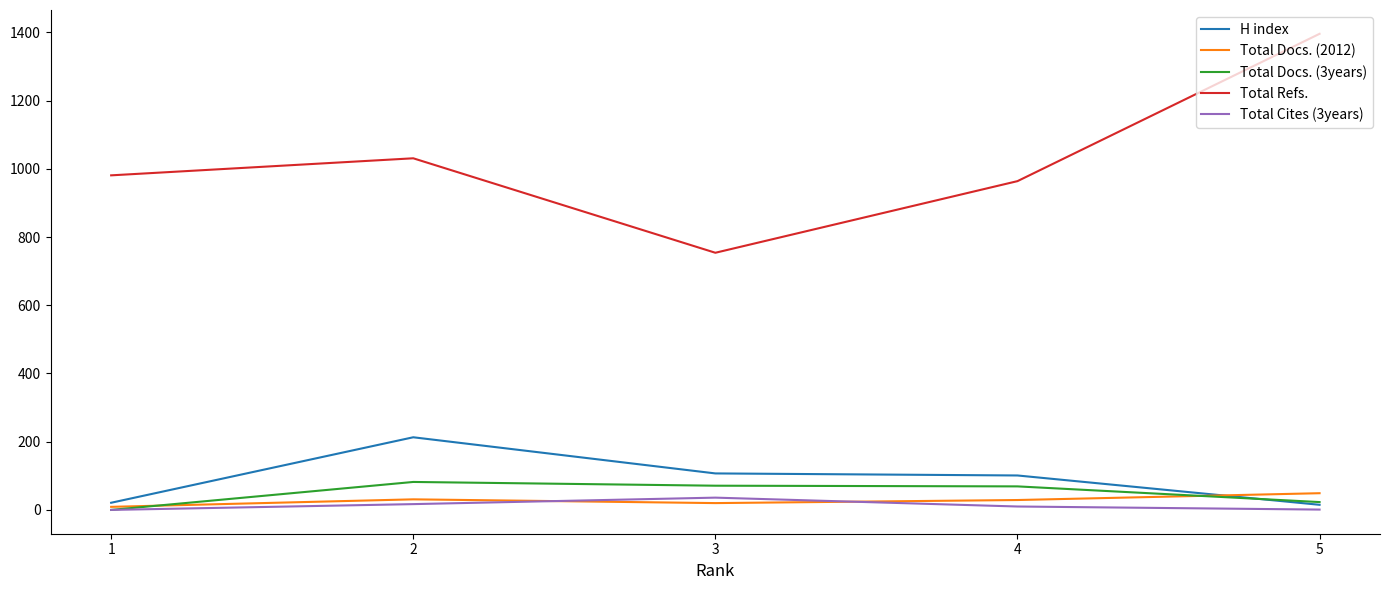

How many data points in H index are less than 101?

2